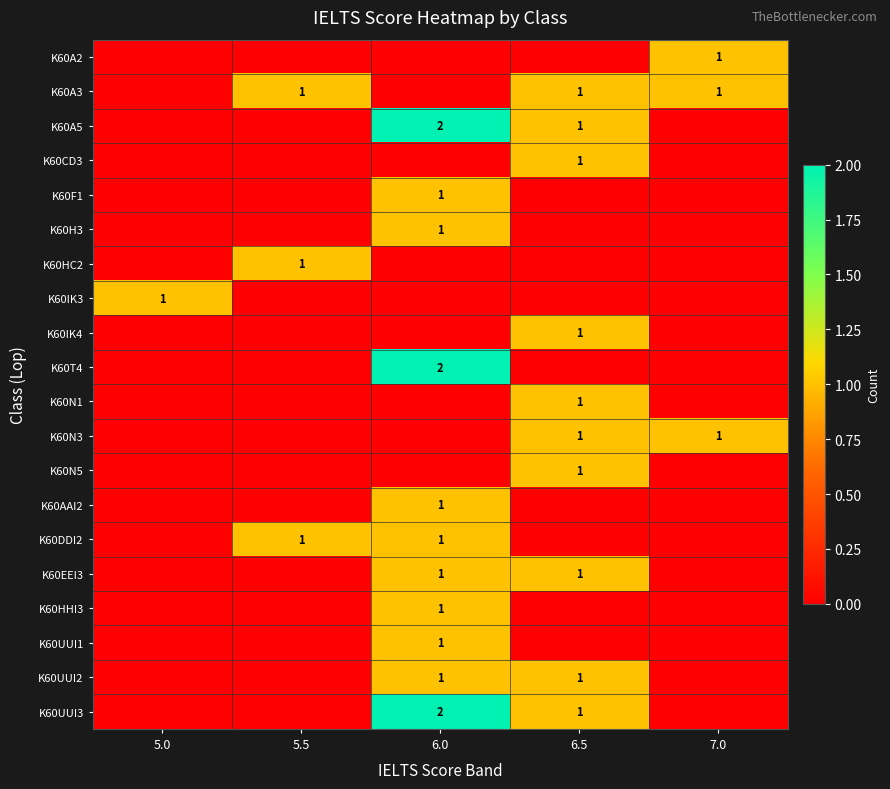

The K60AAI2 series shows 1 at 6.0. True or false?

True